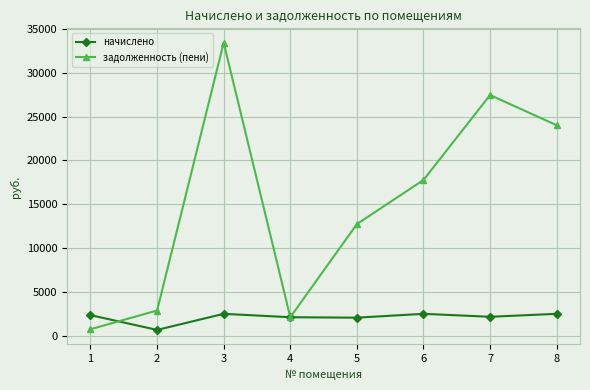

What is the spread (max minus min) of values at 2?

2207.1